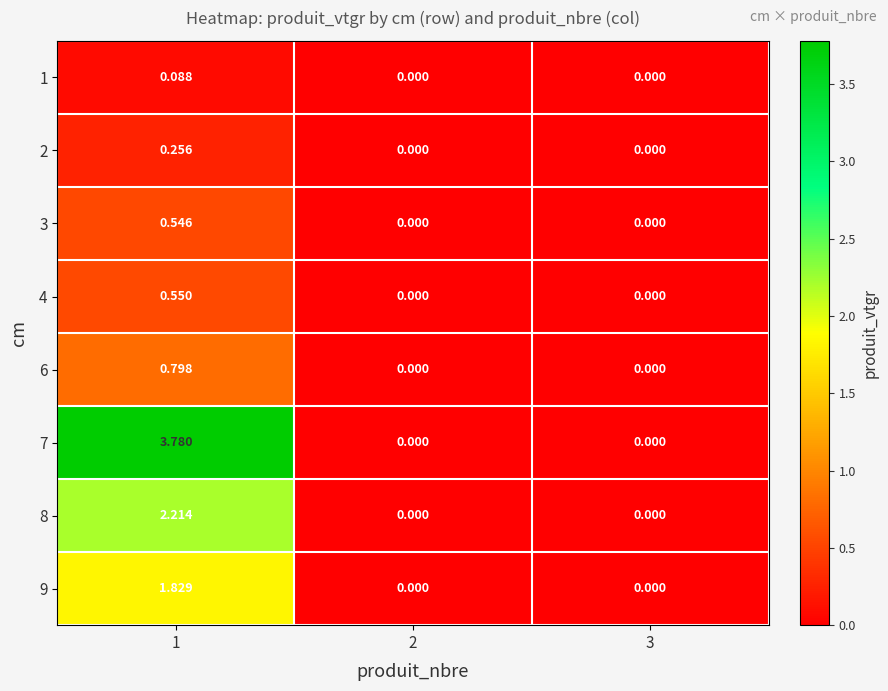

At how many categories does at least one series exceed 1?

1